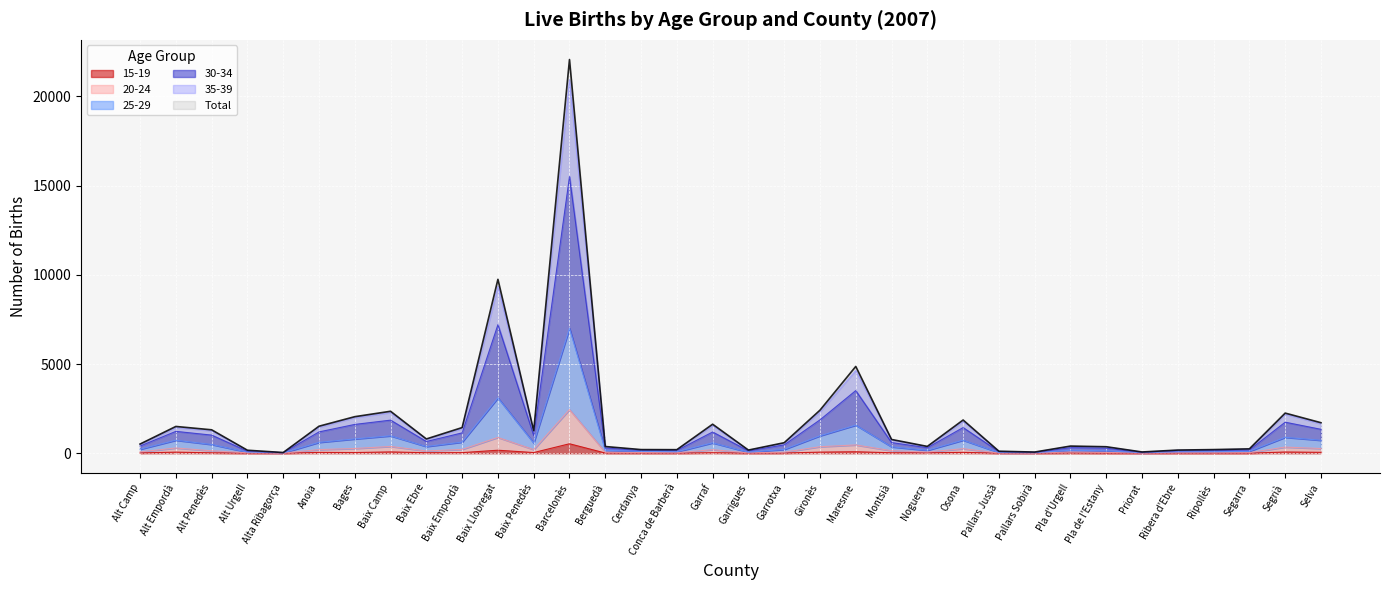

Where is the first local maximum for 15-19?

Alt Empordà